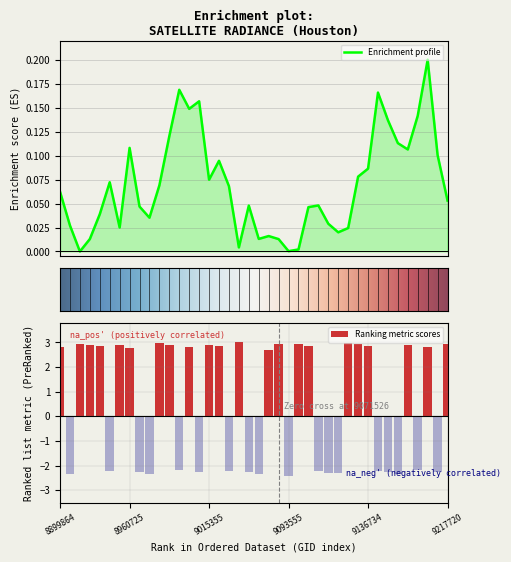

At how many categories does at least one series exceed -1?

40